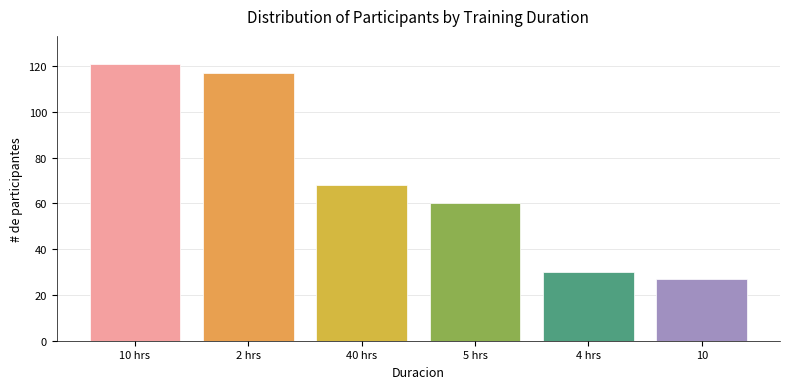

What position from the left is 5 hrs?

4